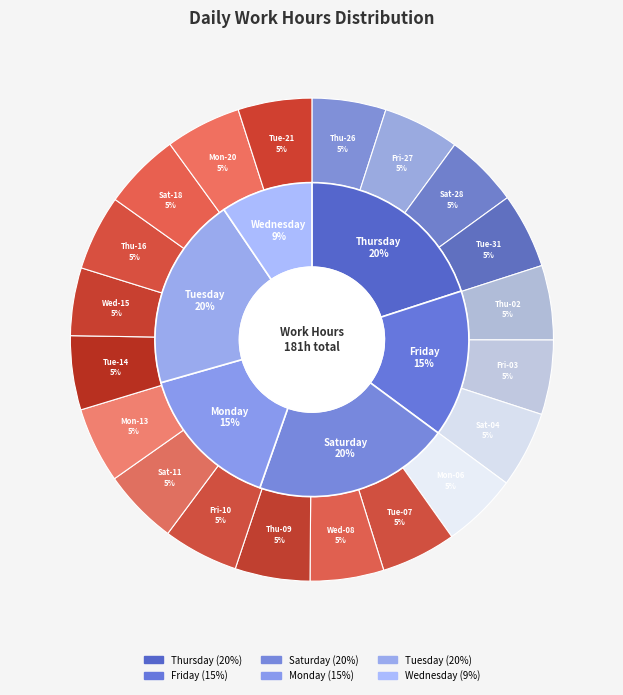

To the nearest percent, what portion does Tue-14 represent?

5%